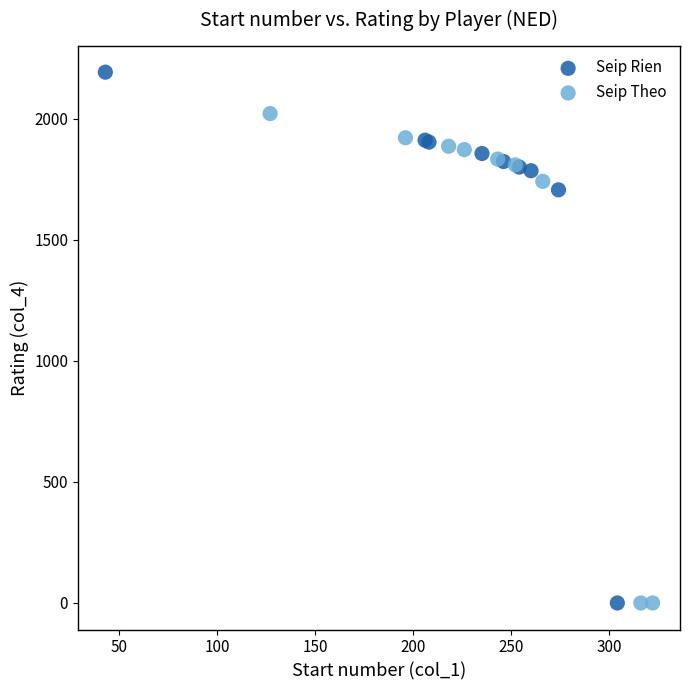

Which series has the largest Y range (max minus min)?

Seip Rien